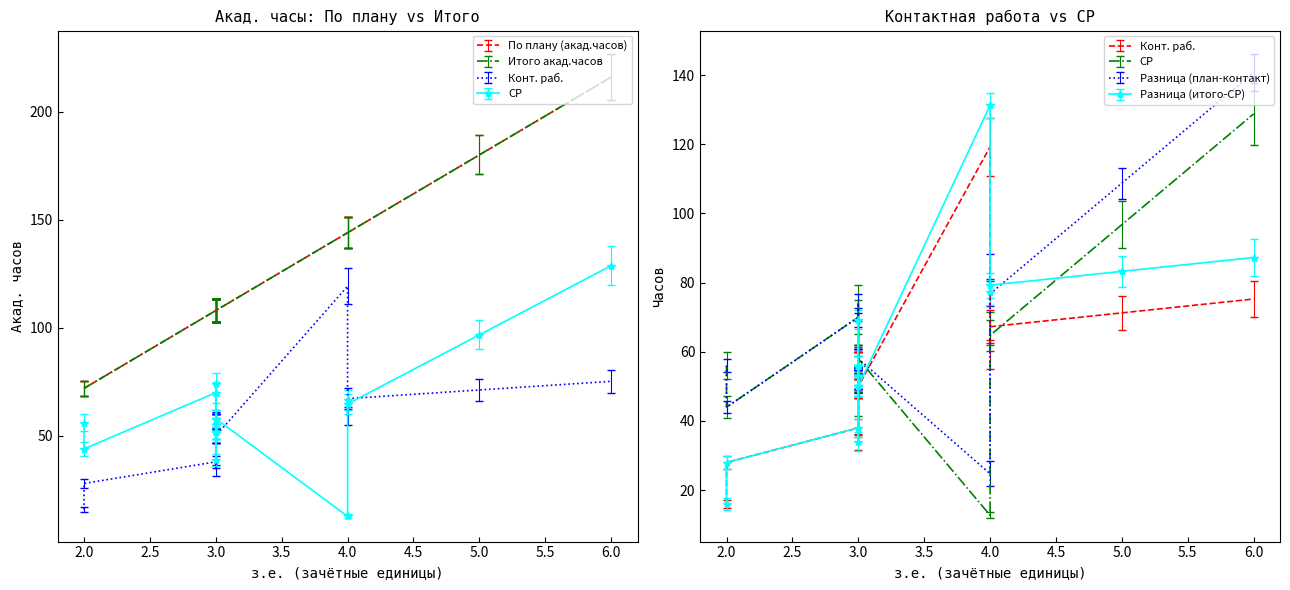

Reading left to right, transcribe all the data shown in this chart.

По плану (акад.часов): 144.0	108.0	108.0	108.0	108.0	108.0	108.0	108.0	108.0	216.0	72.0	108.0	72.0	144.0	144.0	108.0	108.0	108.0	108.0	180.0
Итого акад.часов: 144.0	108.0	108.0	108.0	108.0	108.0	108.0	108.0	108.0	216.0	72.0	108.0	72.0	144.0	144.0	108.0	108.0	108.0	108.0	180.0
Конт. раб. (СР): 119.2	38.0	56.0	56.0	56.0	56.0	57.2	56.0	56.0	75.2	28.0	50.0	16.0	59.2	67.2	50.0	50.0	34.0	50.0	71.2
СР: 12.8	70.0	52.0	52.0	52.0	52.0	38.8	52.0	52.0	128.8	44.0	58.0	56.0	66.8	64.8	58.0	58.0	74.0	58.0	96.8